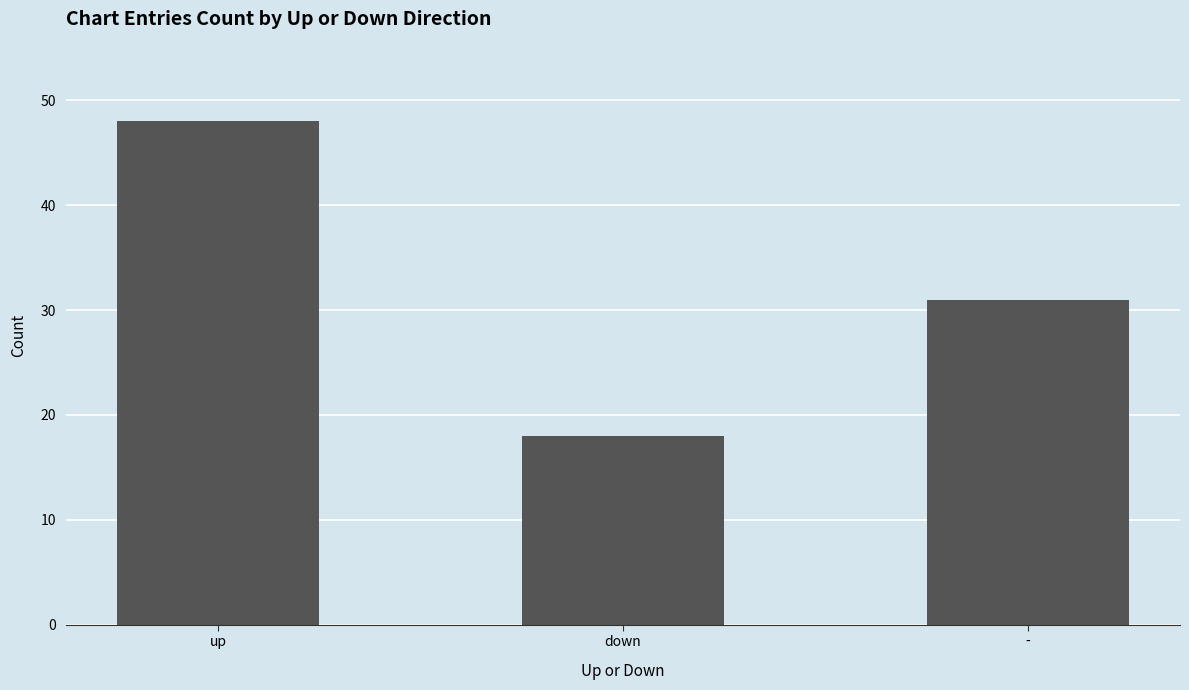

Rank the categories by value from highest to lowest.

up, -, down